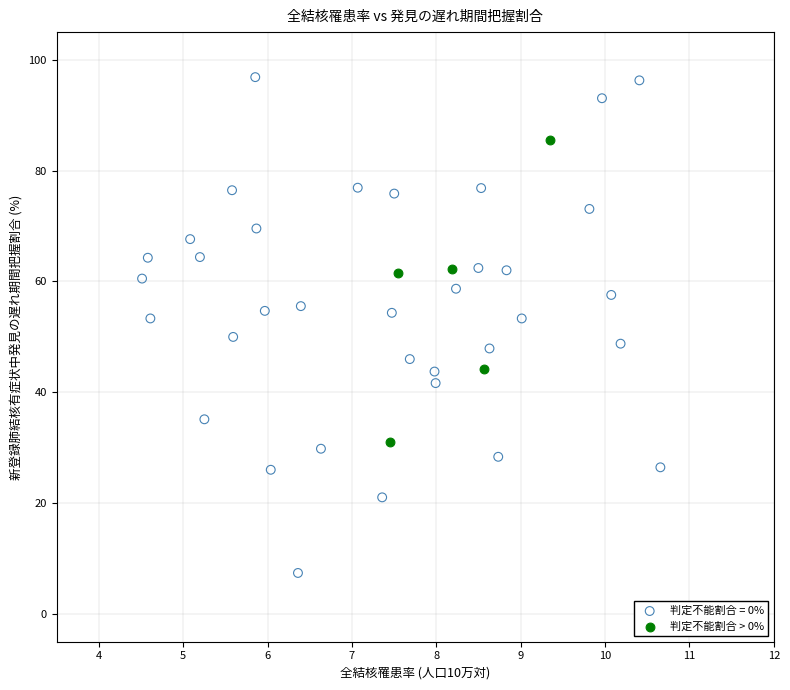

Which series reaches the maximum Y coordinate?

判定不能割合 = 0%